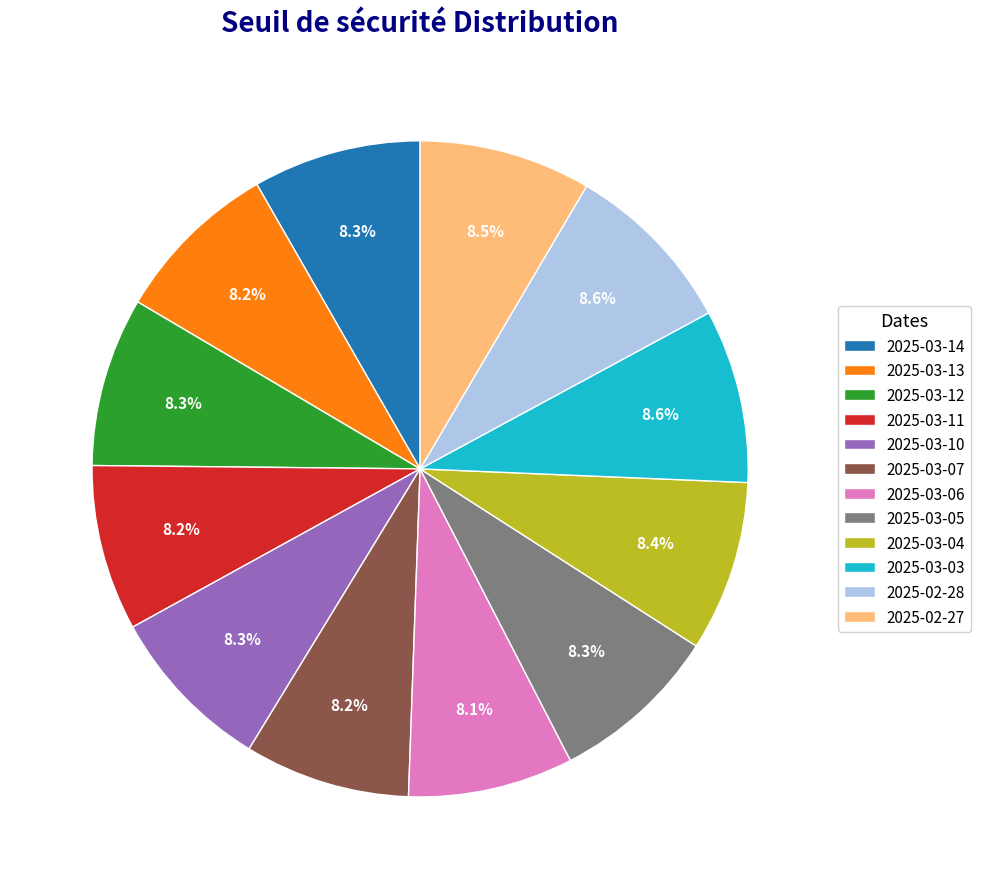

How many segments does this pie chart have?

12